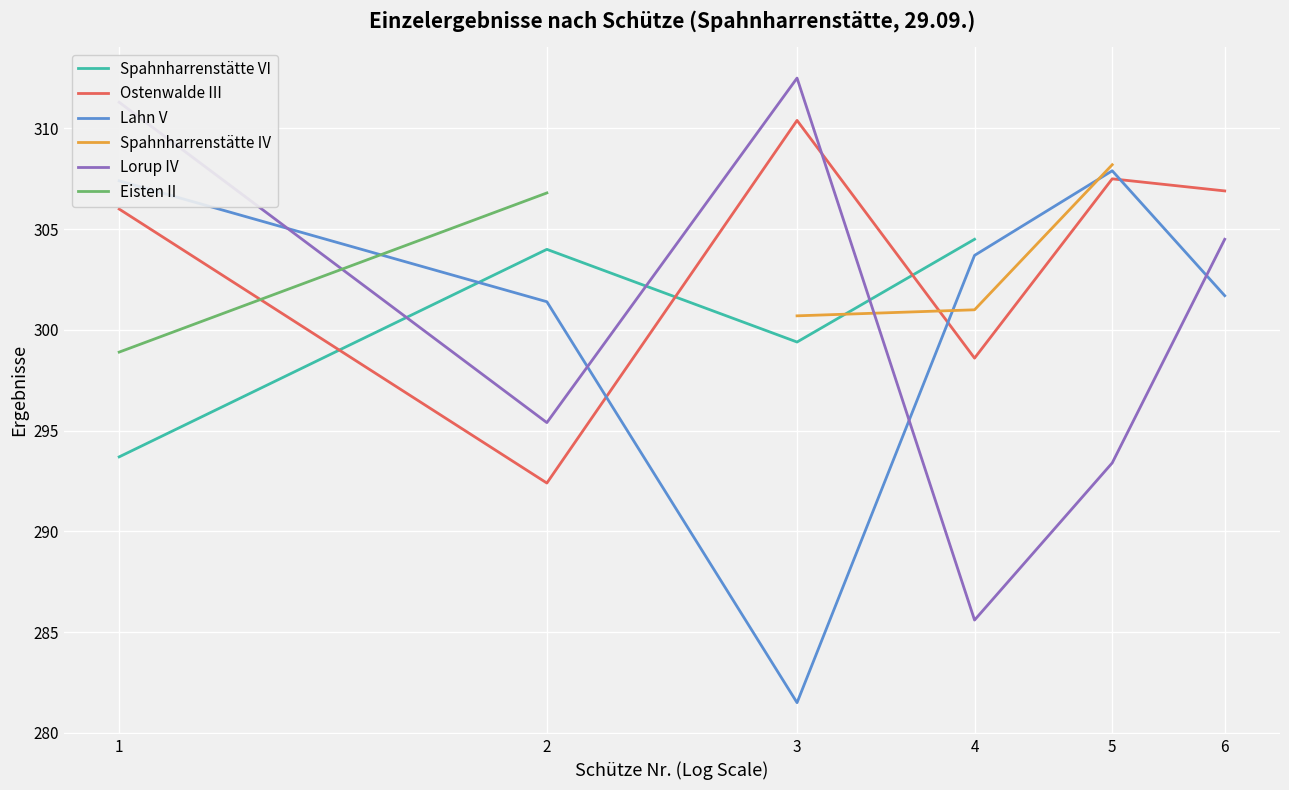

At which category is the sum across all series the highest?

1